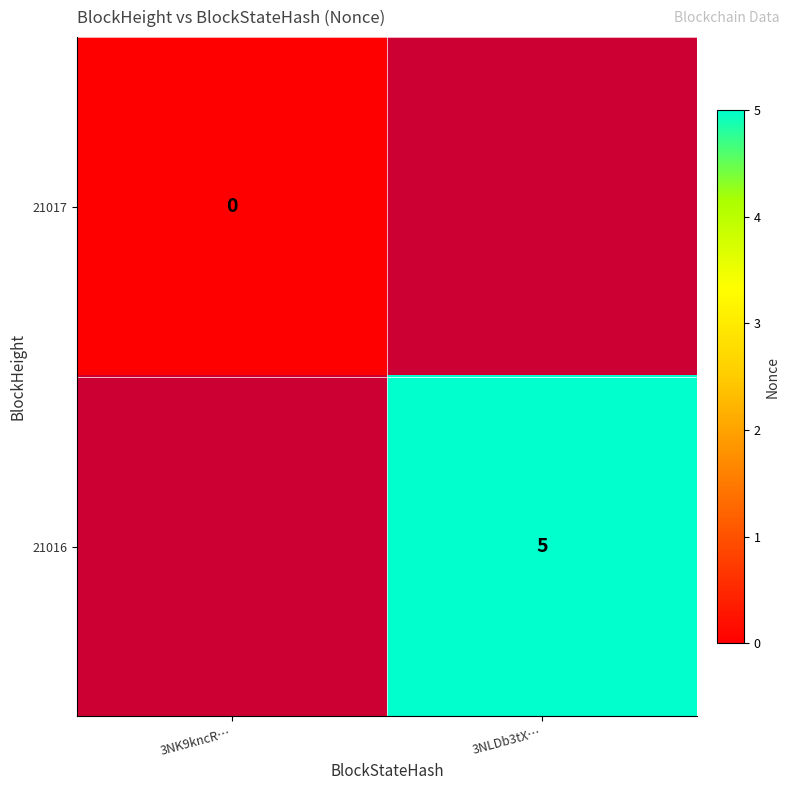

Is it true that 21016 equals 5 at 3NLDb3tX…?

True